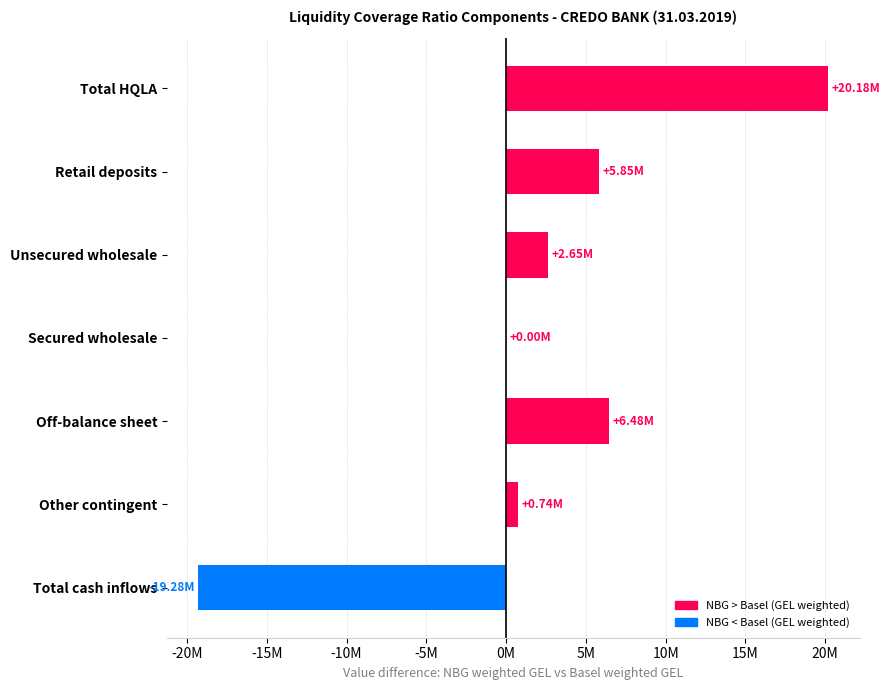

Are the bars horizontal?

Yes